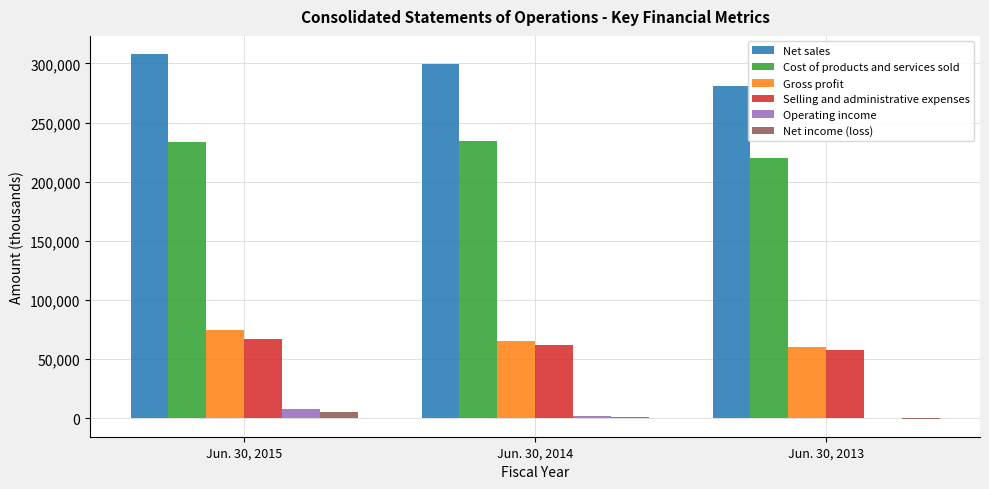

Which series has the largest total across all categories?

Net sales